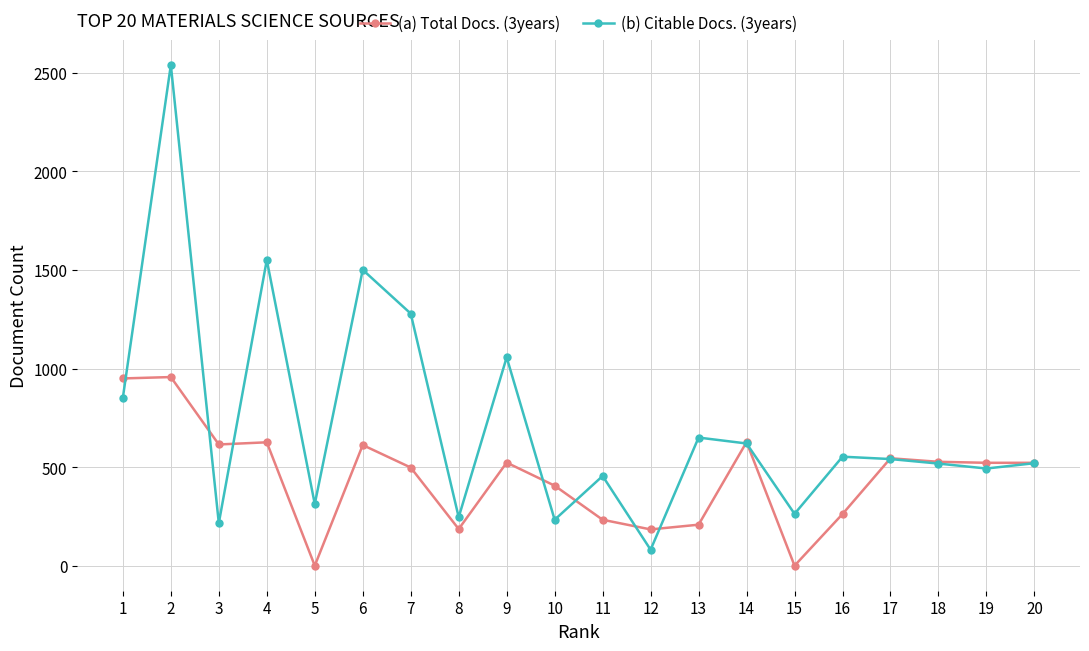

Rank the series by their average value, from highest to lowest.

(b) Citable Docs. (3years), (a) Total Docs. (3years)